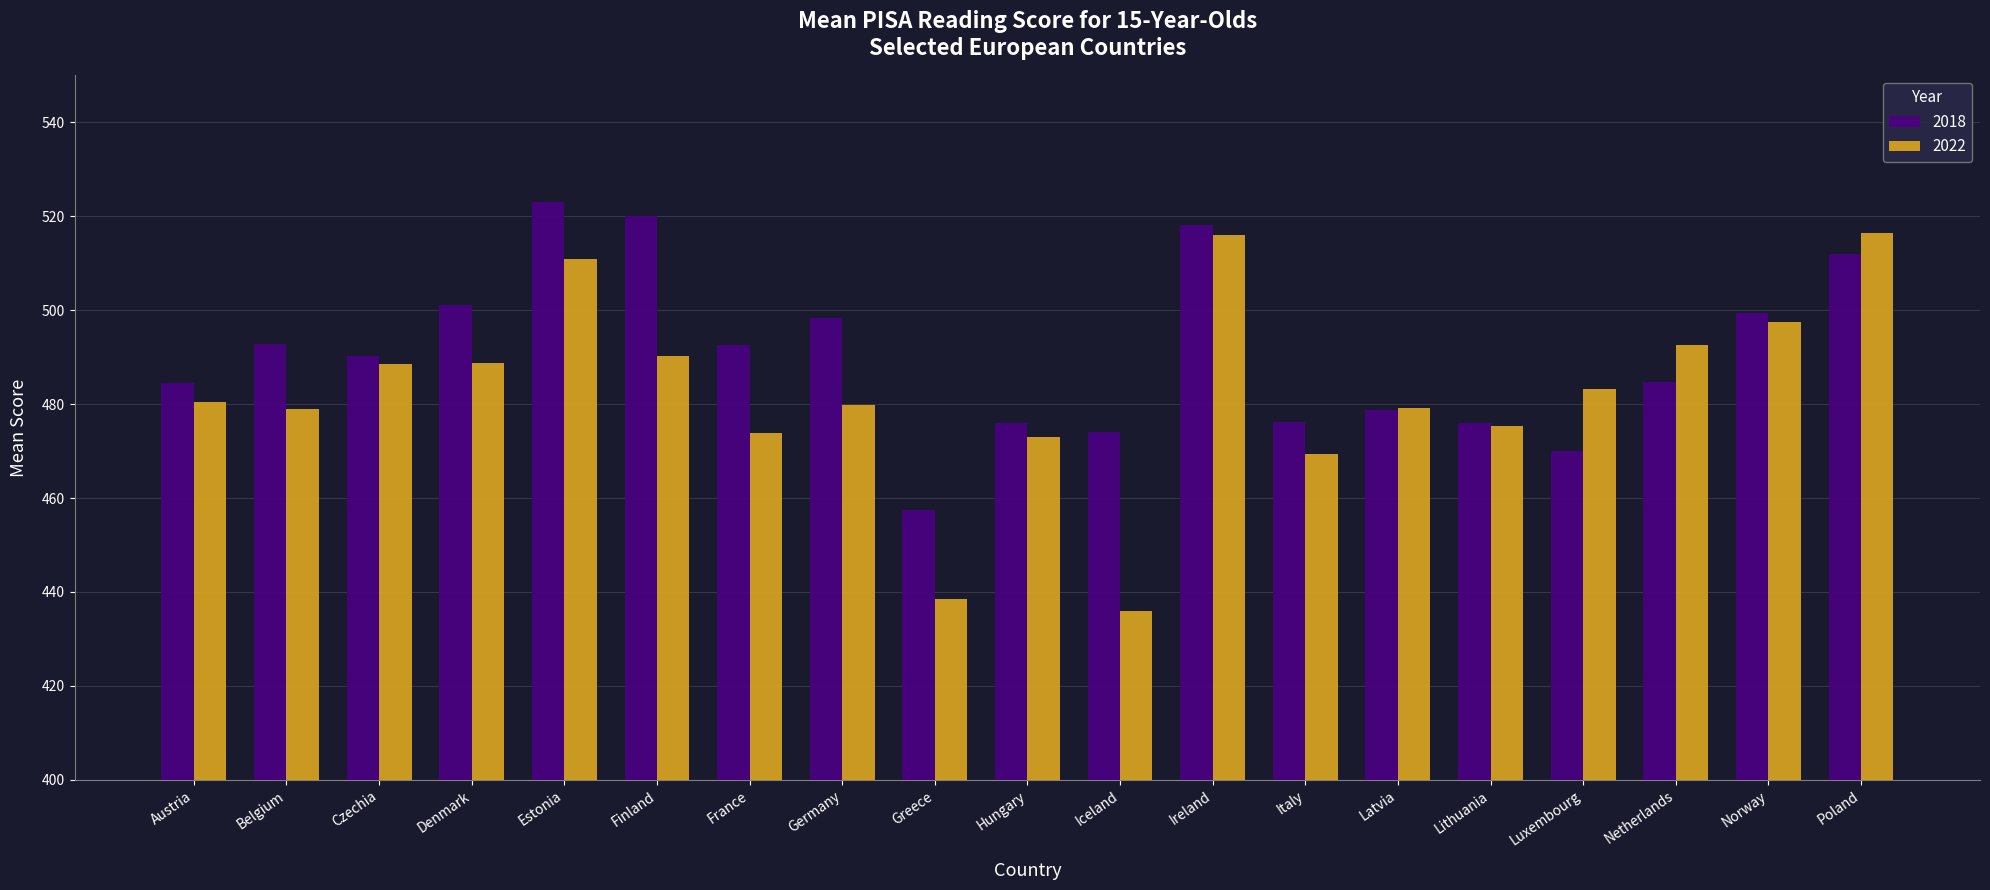

What is the average value of the 2018 series?

490.8